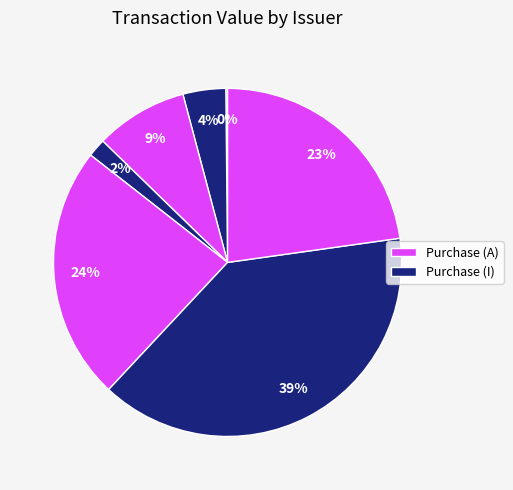

To the nearest percent, what is the average slice percentage?

14%